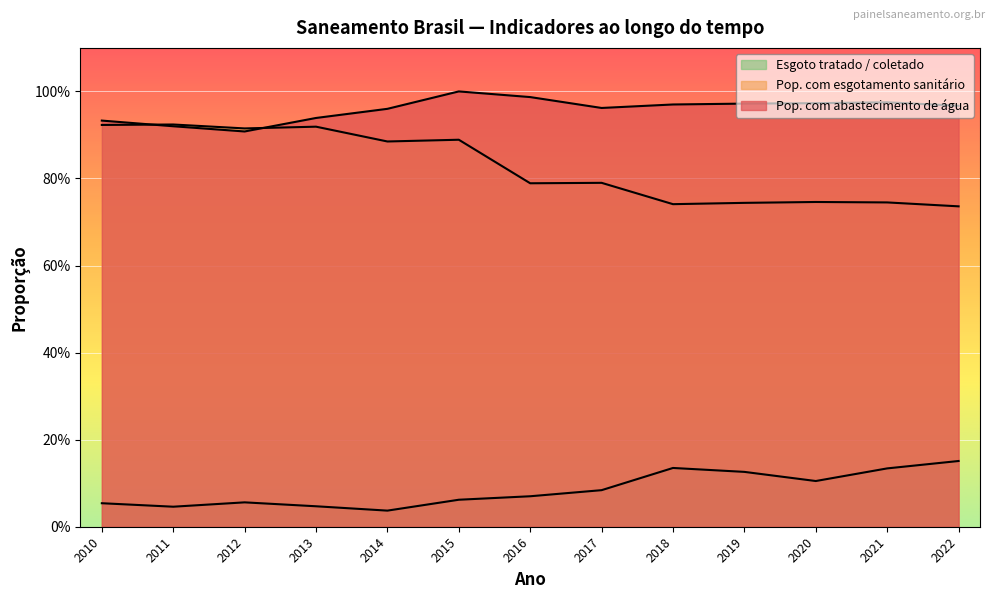

Which has a higher value, 2022 or 2021?

2021